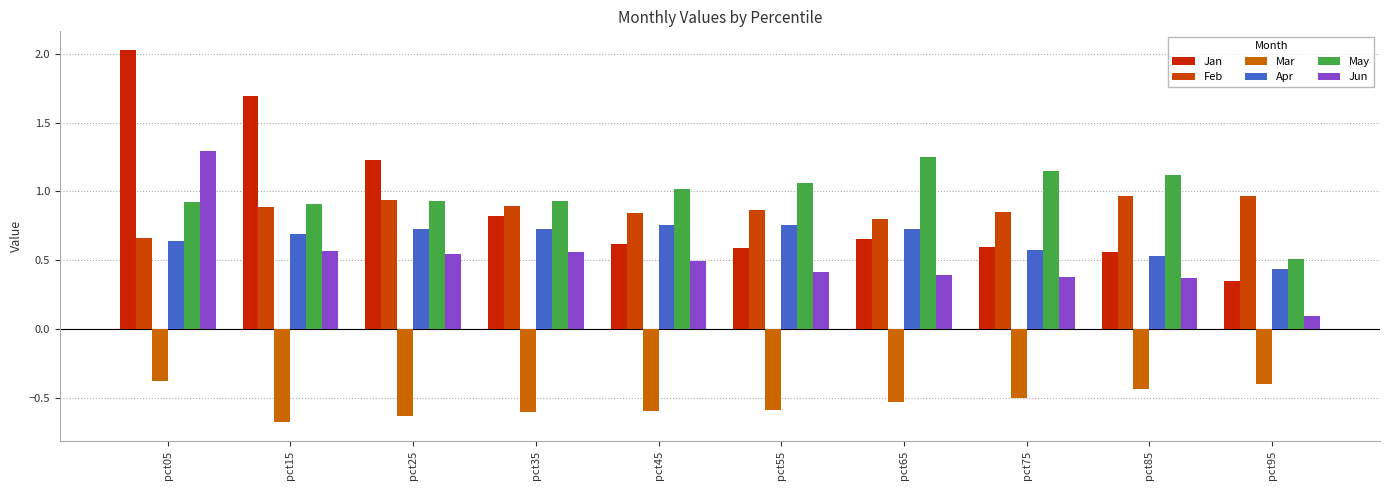

What is the greatest value displayed?

2.0